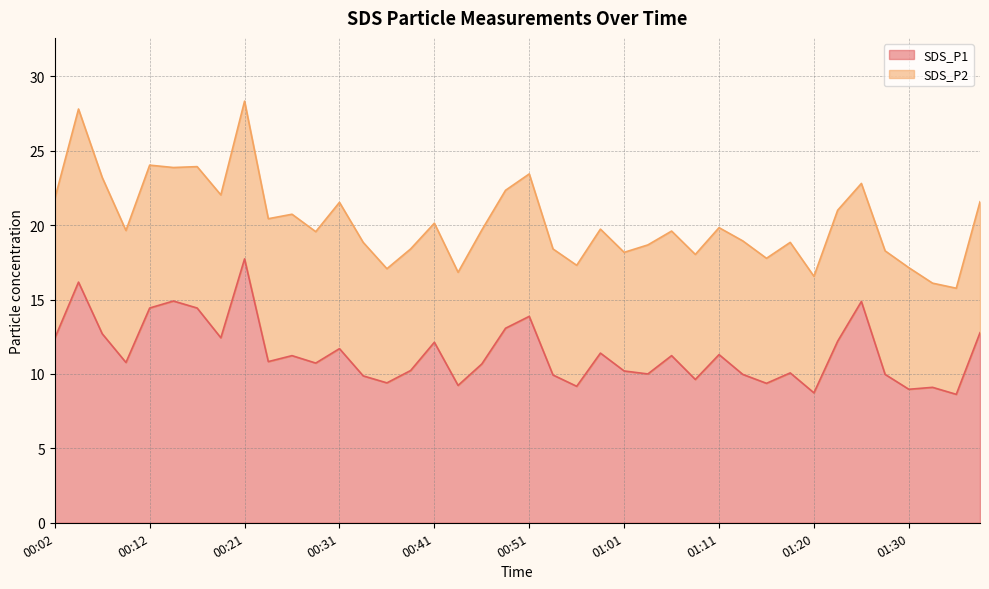

The SDS_P1 series shows 11.7 at 00:31. True or false?

True